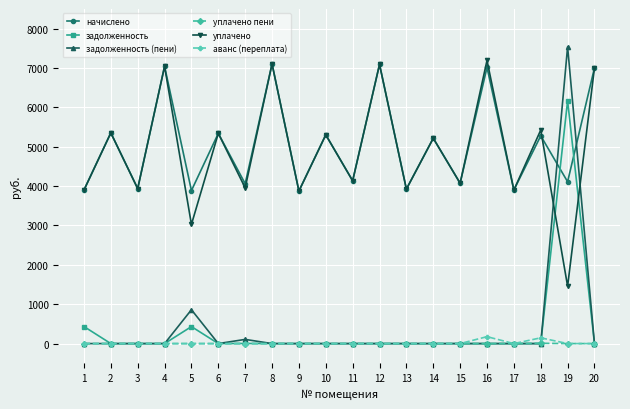

What is the total value across all series at 4?

14084.3